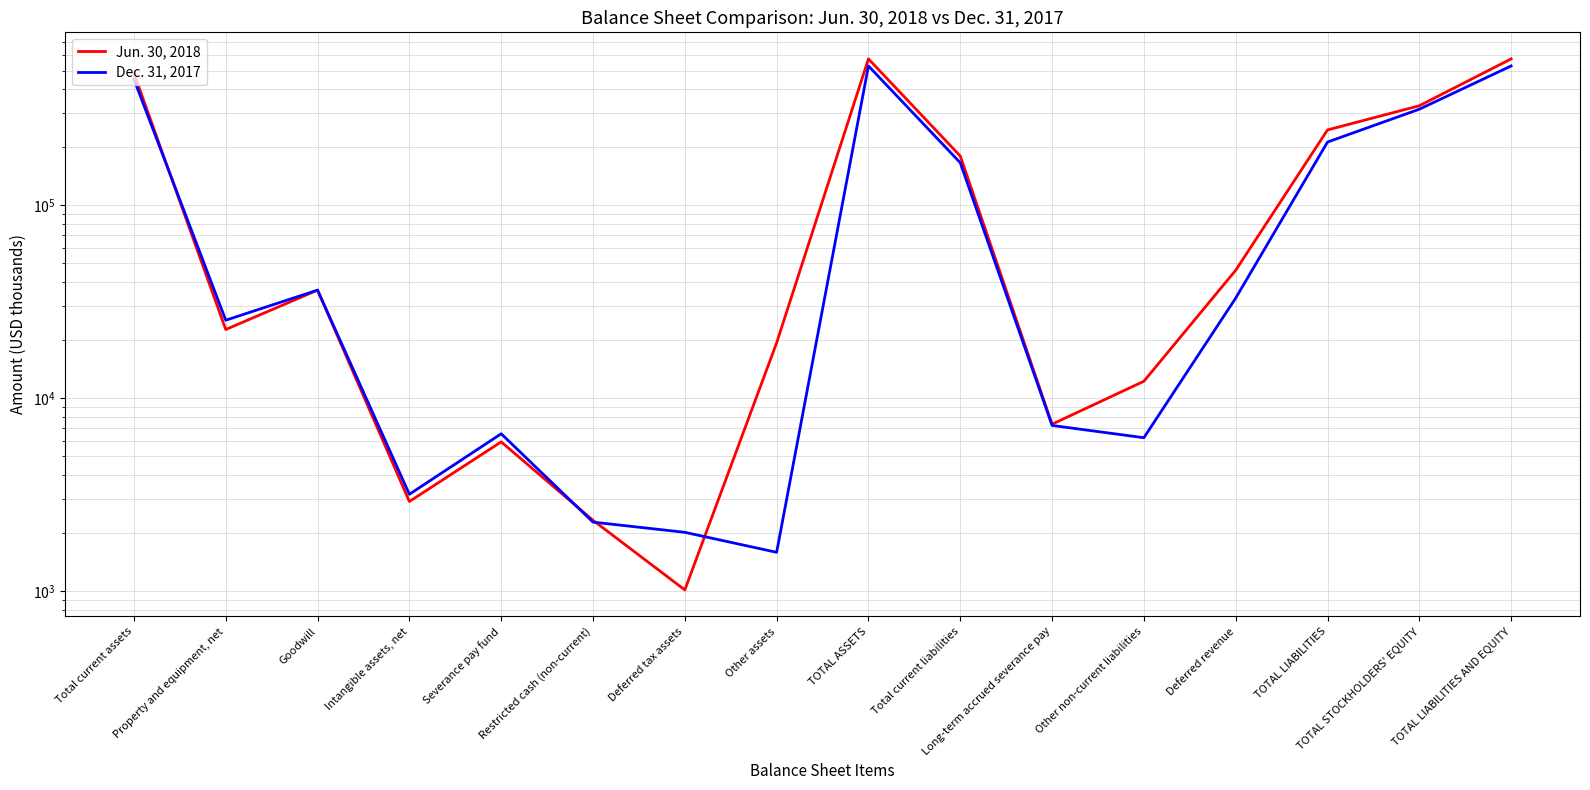

True or false: Jun. 30, 2018 has more than 0 points higher than both neighbors.

True